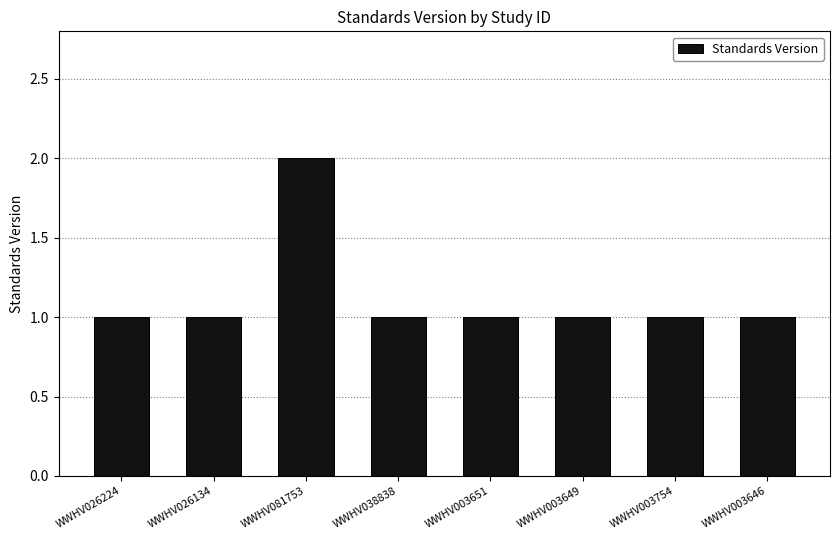

What position from the right is WWHV003646?

1